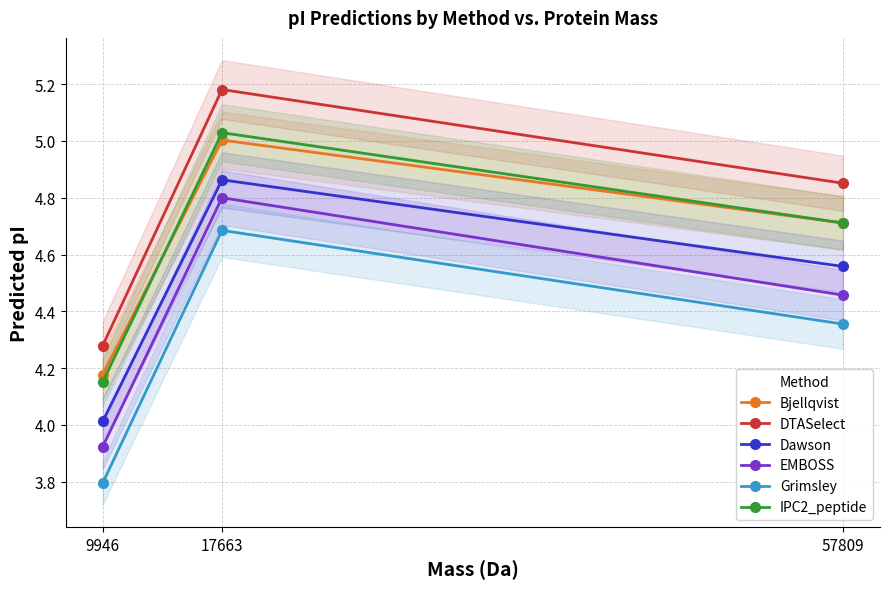

The EMBOSS series shows 3.9 at 9946. True or false?

True